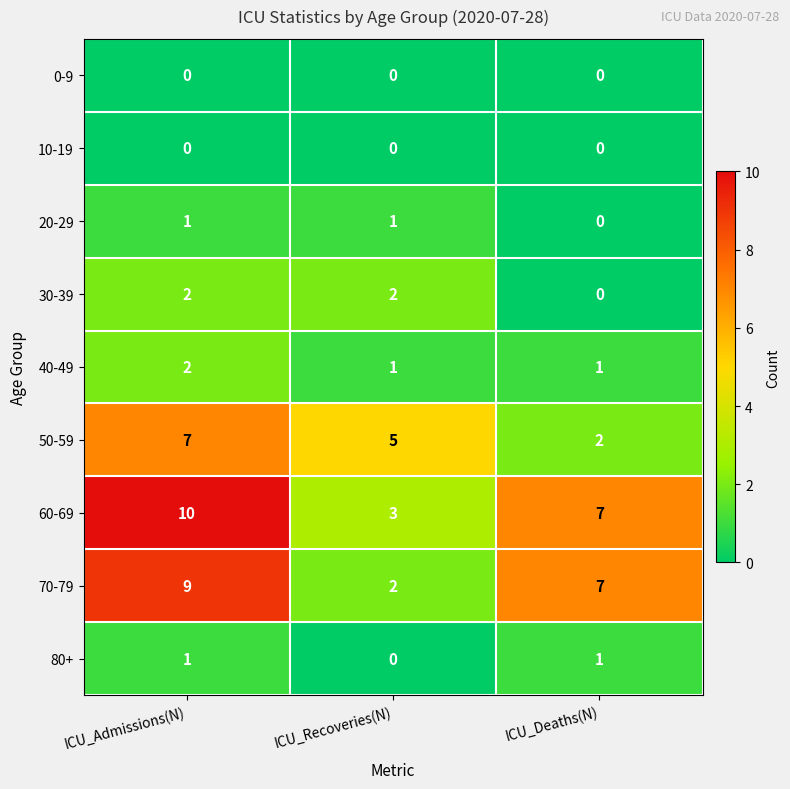

What is the sum of all 30-39 values?

4